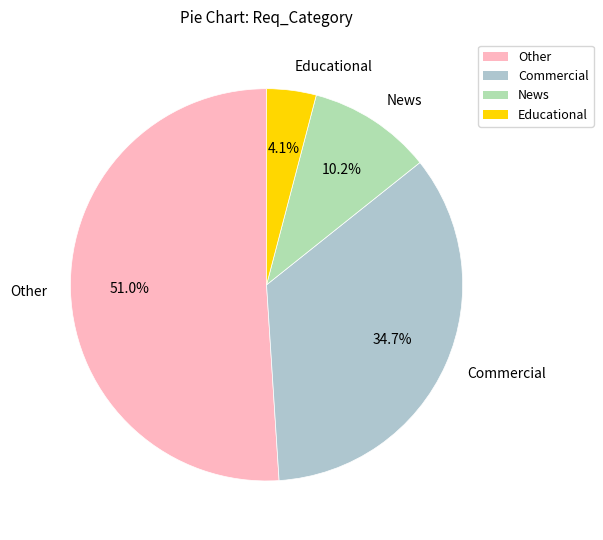

Does any single category account for the majority?

Yes